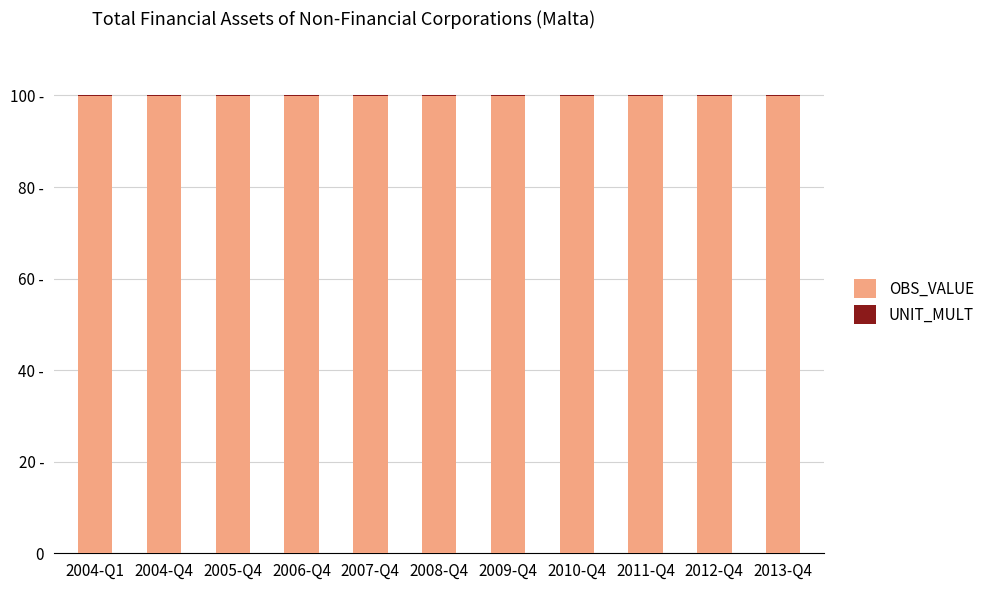

Does the chart contain stacked bars?

Yes